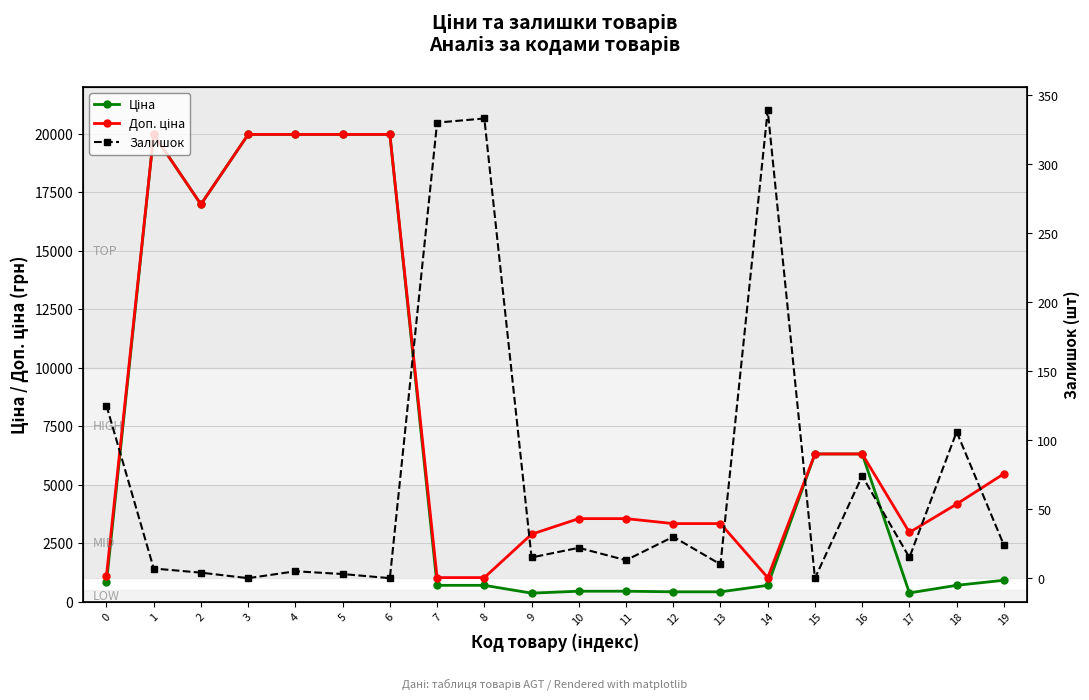

Where is the first local maximum for Доп. ціна?

1